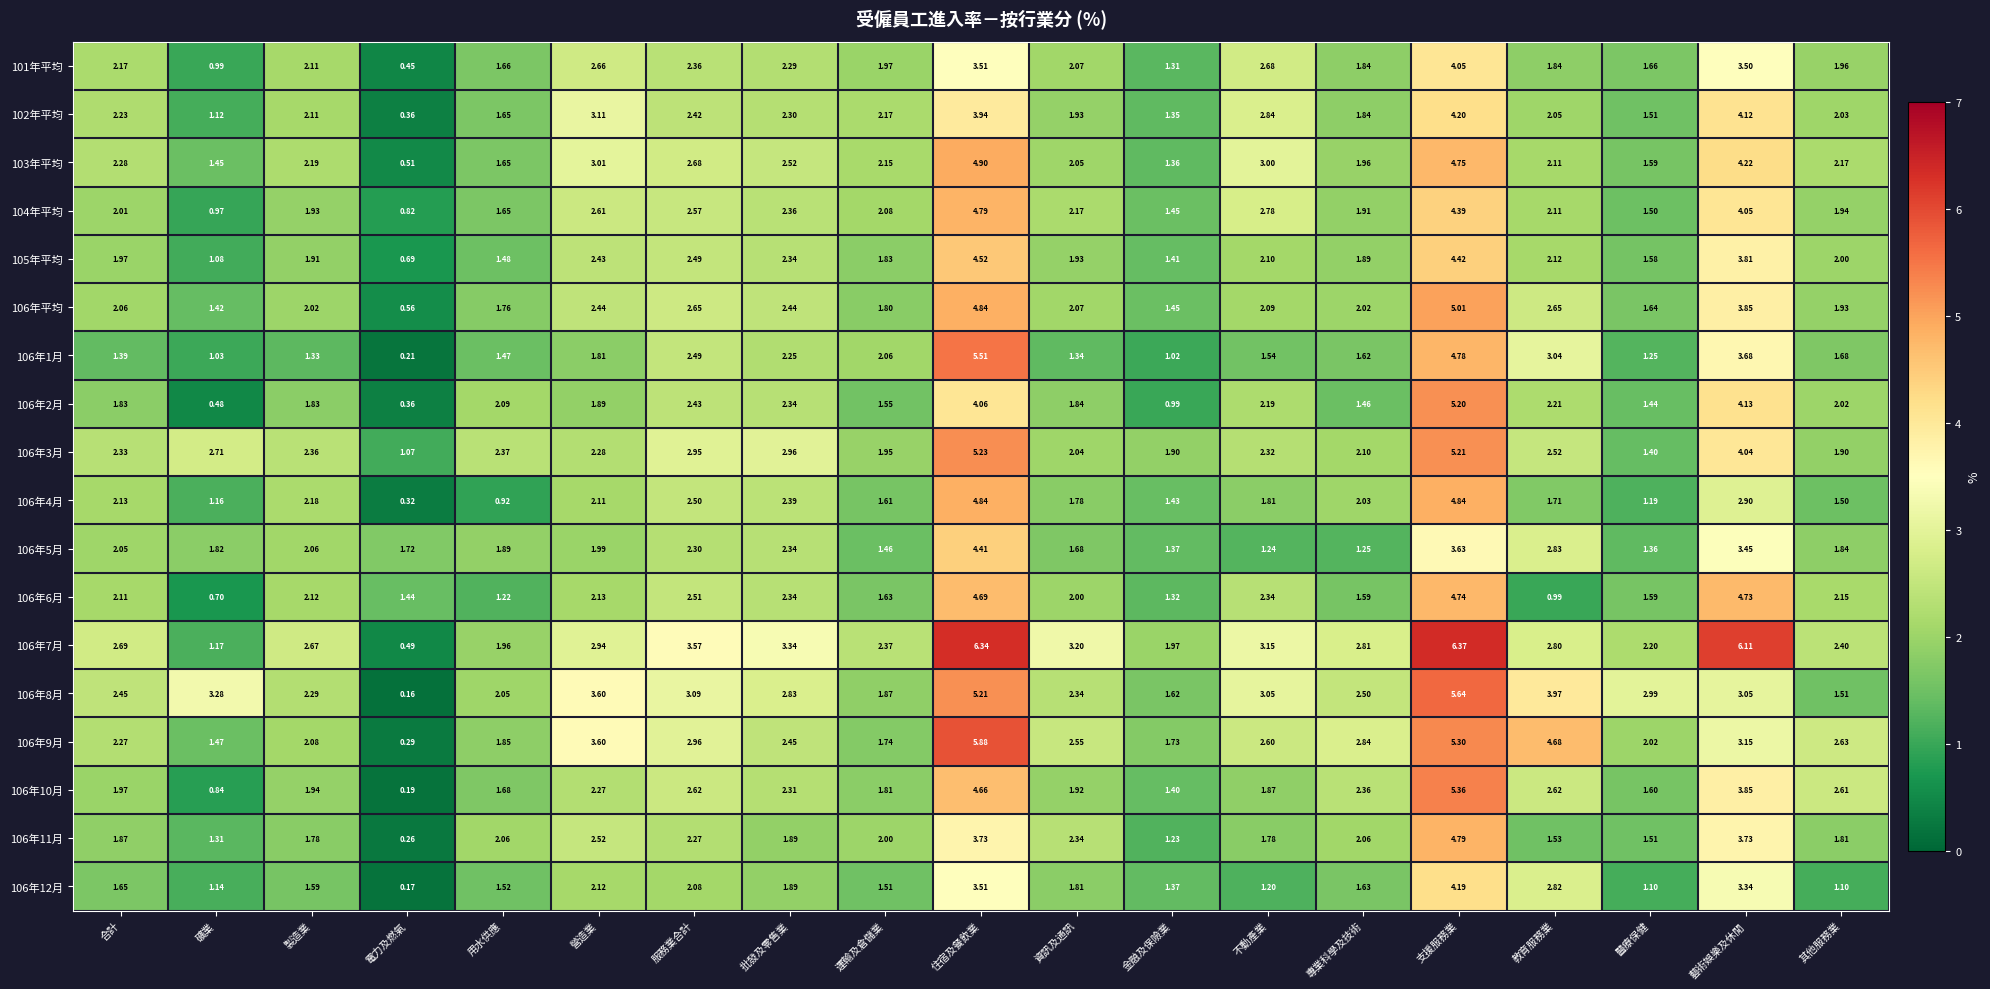

At which category does the chart reach its peak across all series?

支援服務業